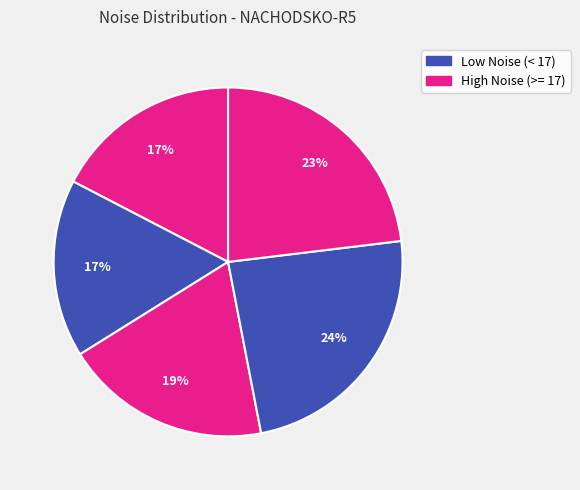

Count the number of slices in the pie.

5